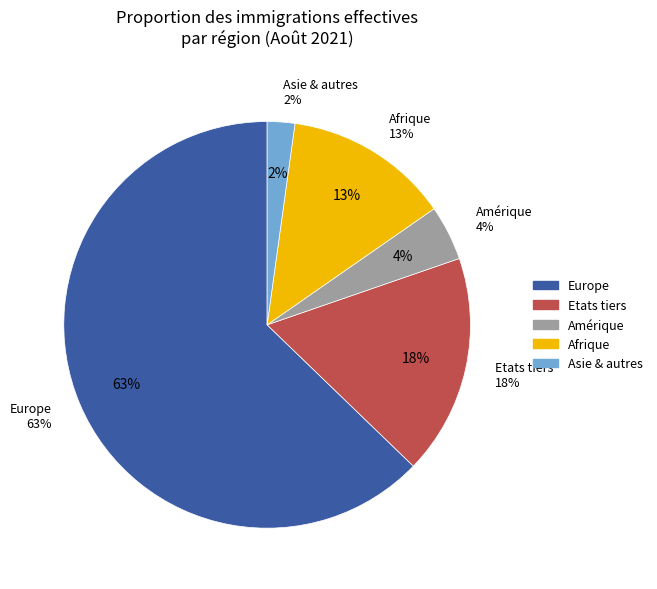

Combined, what portion of the pie is Amérique (immigrations) and Etats tiers (immigrations)?

21.9%